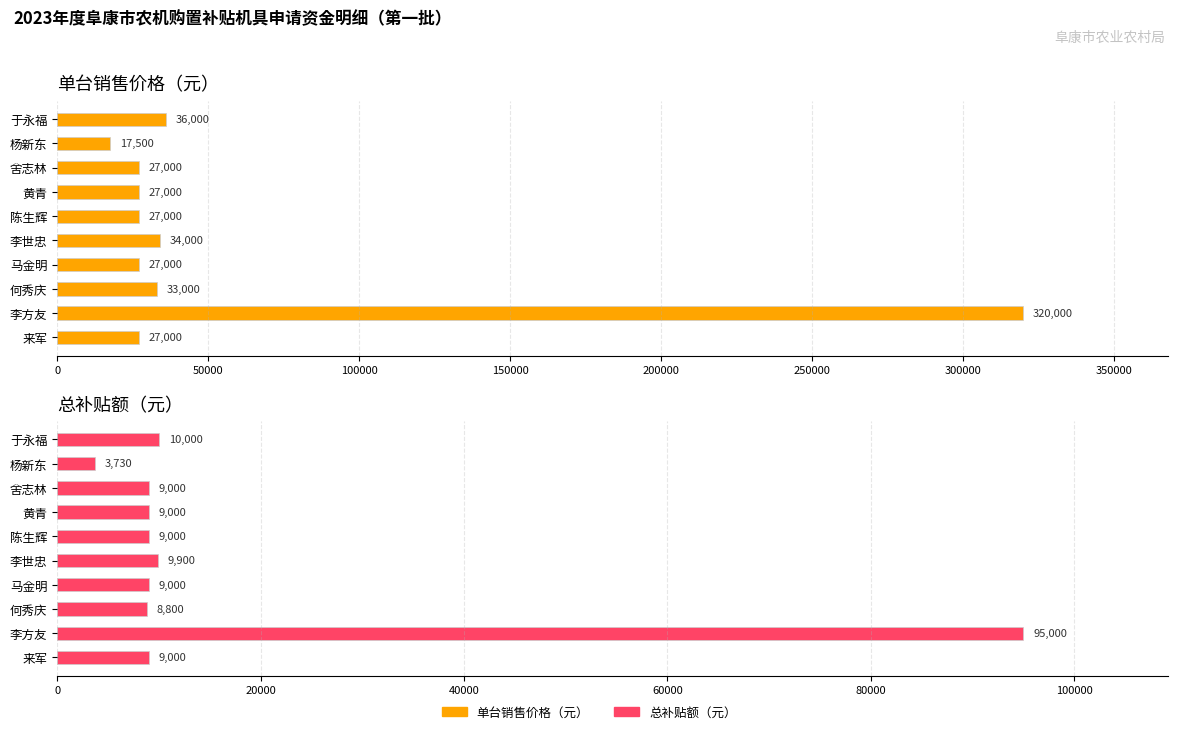

Reading left to right, transcribe all the data shown in this chart.

单台销售价格（元）: 36000	17500	27000	27000	27000	34000	27000	33000	320000	27000
总补贴额（元）: 10000	3730	9000	9000	9000	9900	9000	8800	95000	9000